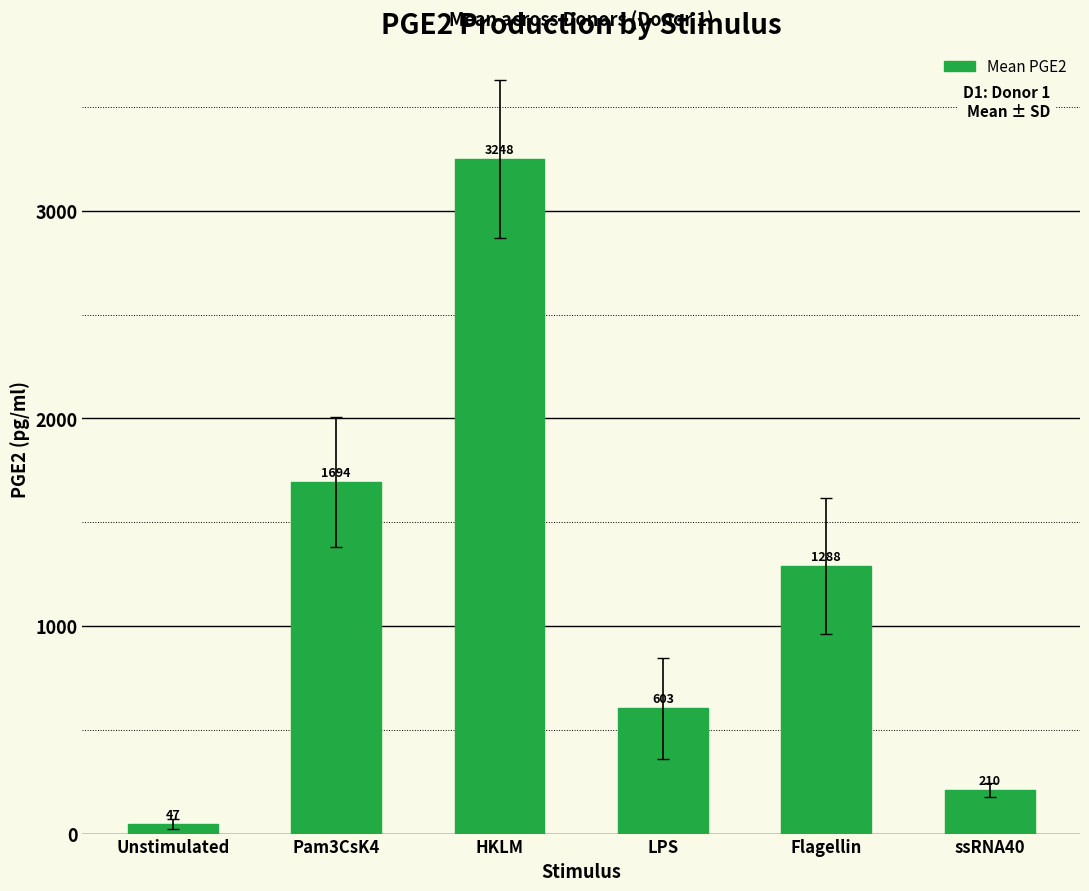

How many bars are there in total?

6